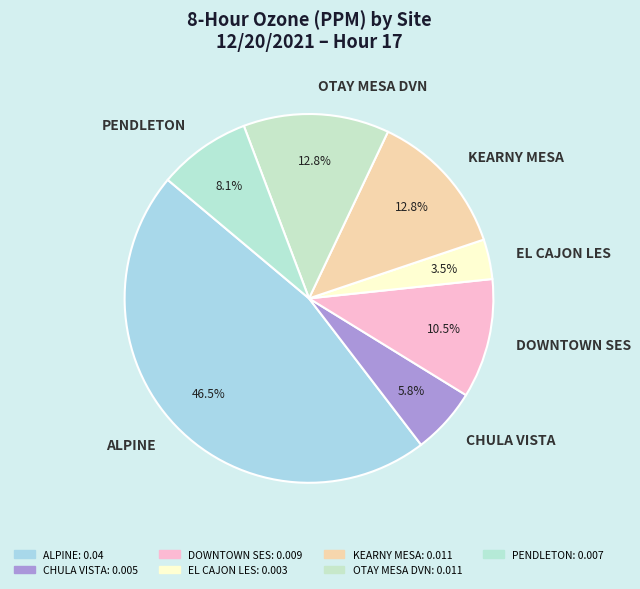

Is CHULA VISTA the majority of the pie?

No